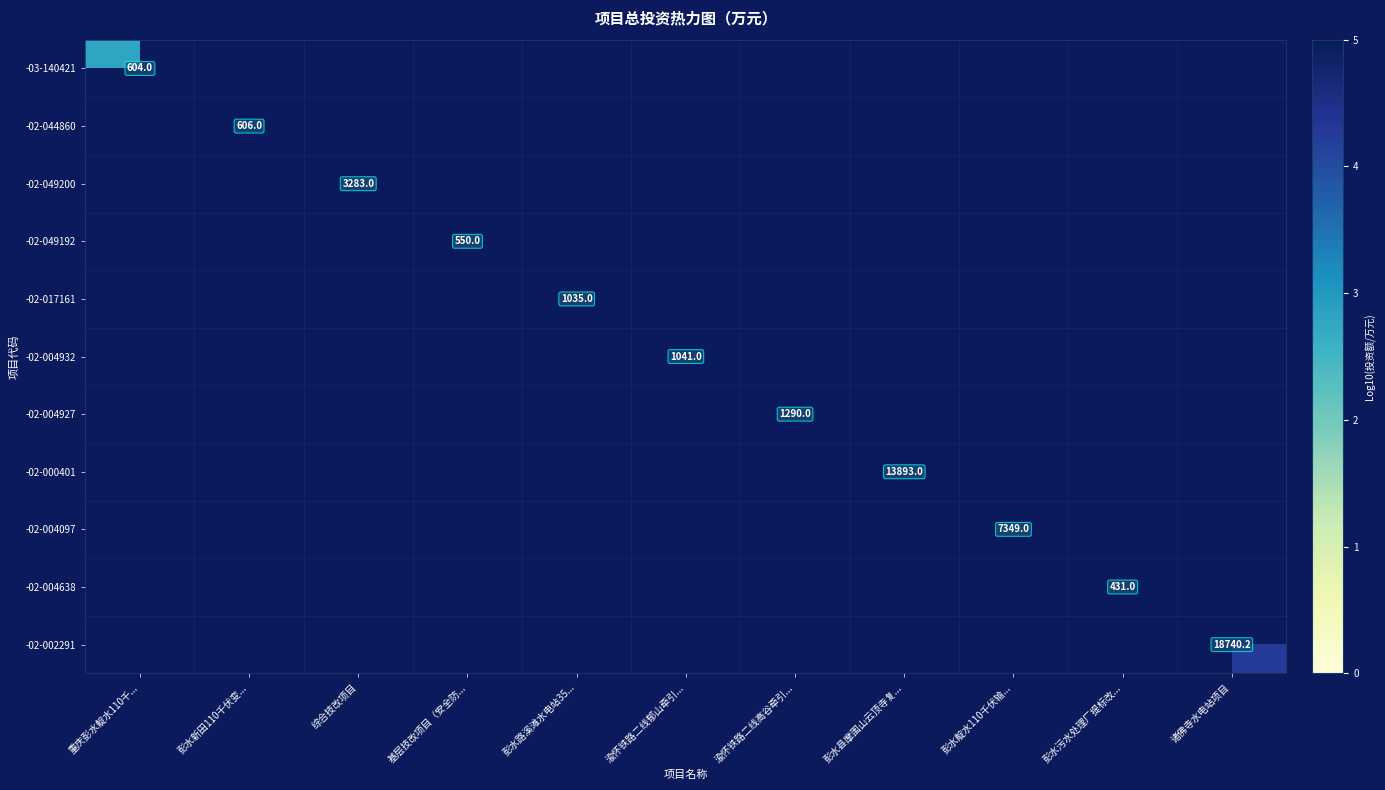

Rank the series at 彭水污水处理厂提标改... from highest to lowest value.

-03-140421, -02-044860, -02-049200, -02-049192, -02-017161, -02-004932, -02-004927, -02-000401, -02-004097, -02-004638, -02-002291